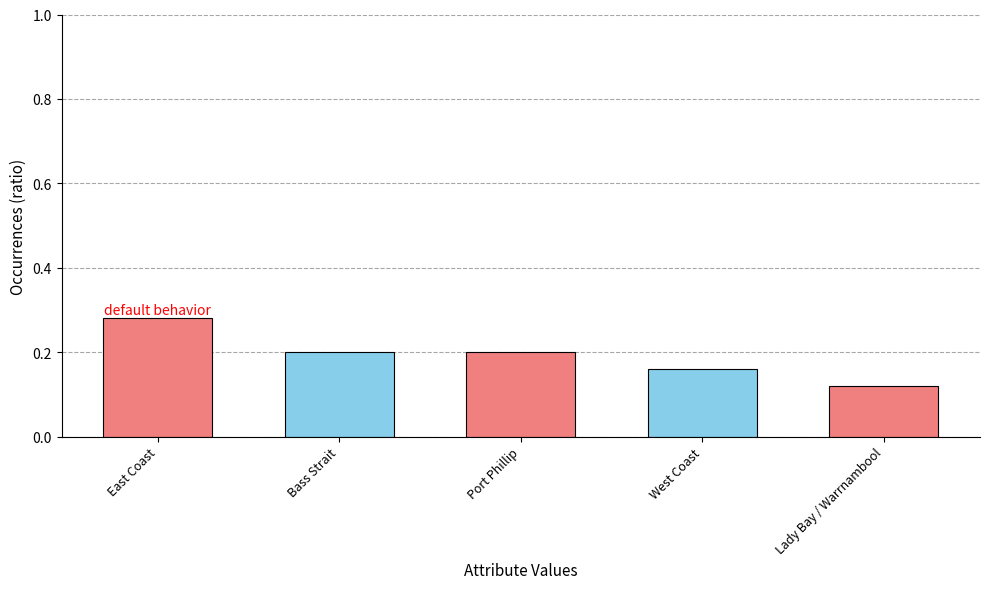

Which label corresponds to the smallest value in the chart?

Lady Bay / Warrnambool